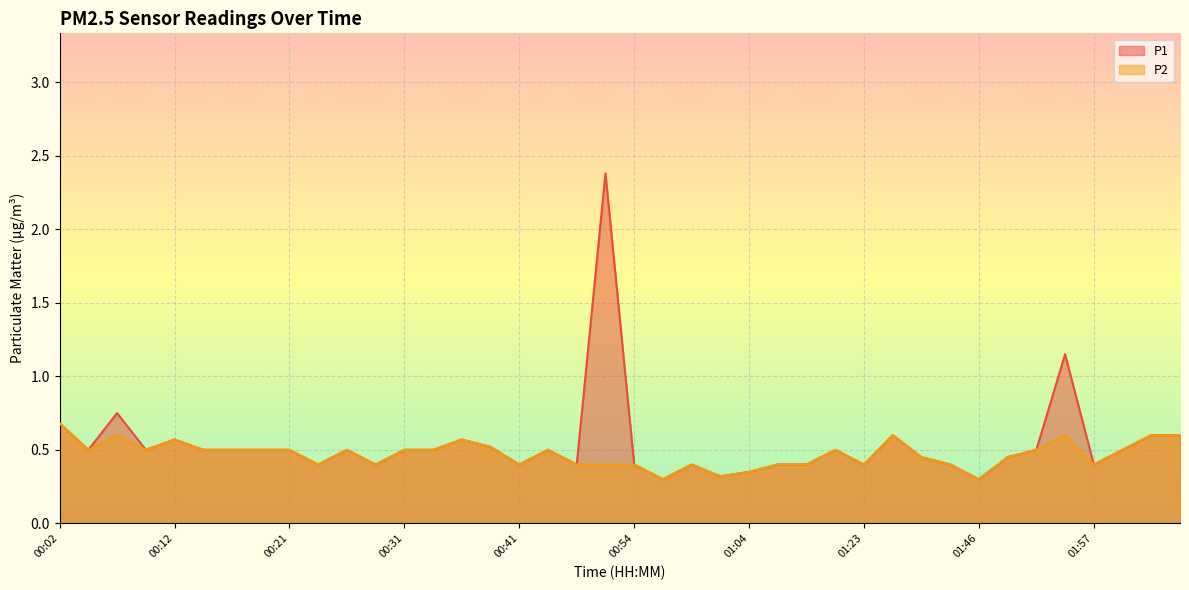

Rank the categories by P1 value from highest to lowest.

00:52, 01:54, 00:07, 00:02, 01:32, 02:02, 02:05, 00:12, 00:36, 00:39, 00:04, 00:09, 00:14, 00:16, 00:19, 00:21, 00:26, 00:31, 00:34, 00:46, 01:12, 01:51, 02:00, 01:37, 01:49, 00:24, 00:29, 00:41, 00:49, 00:54, 00:59, 01:07, 01:09, 01:23, 01:40, 01:57, 01:04, 01:02, 00:57, 01:46